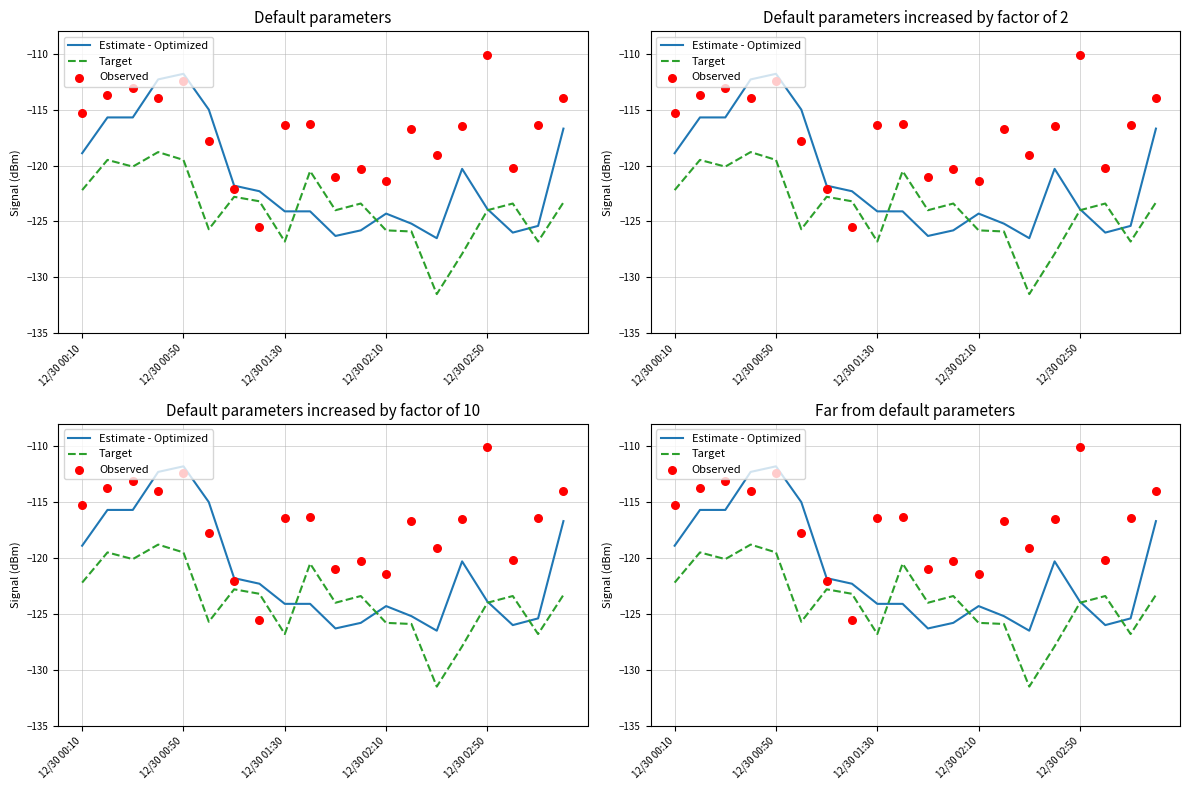

At how many categories does at least one series exceed -120?

14